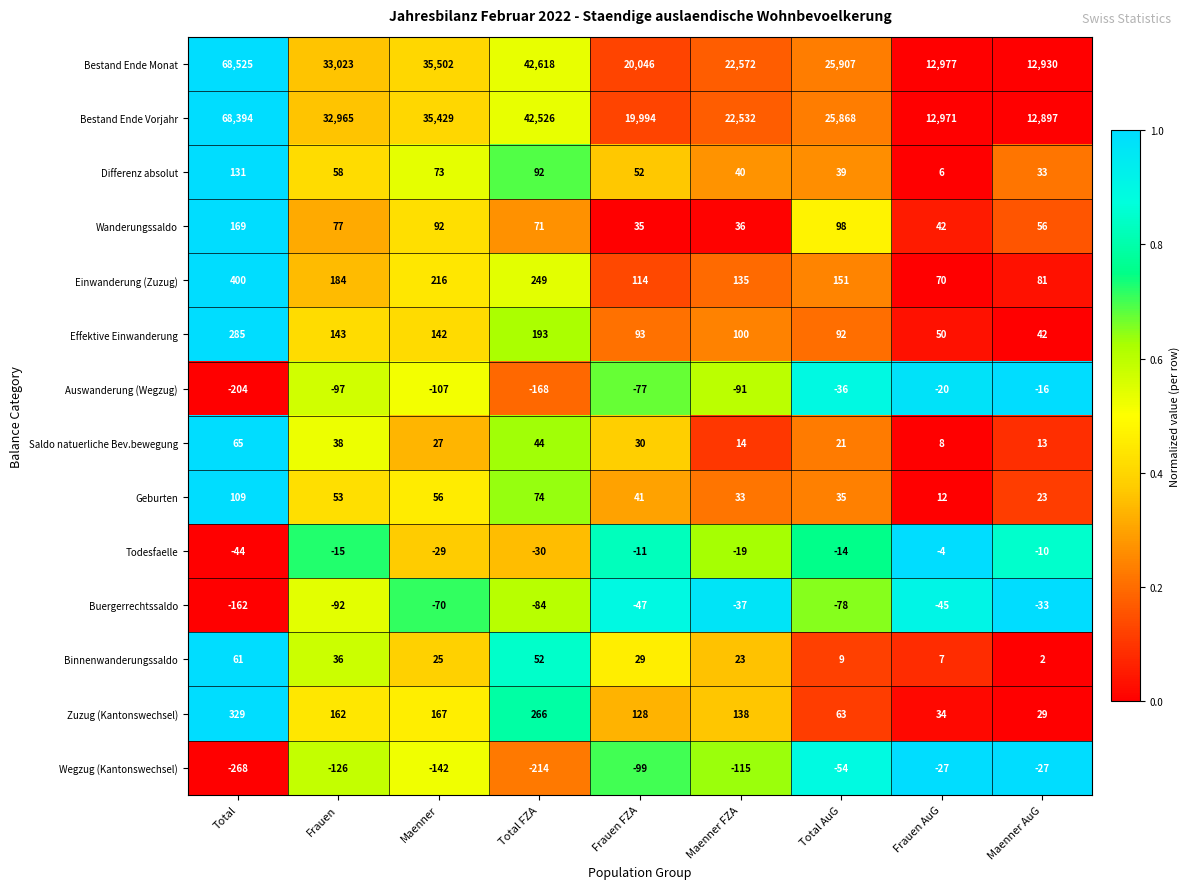

How many values in the Todesfaelle series exceed -15?

4